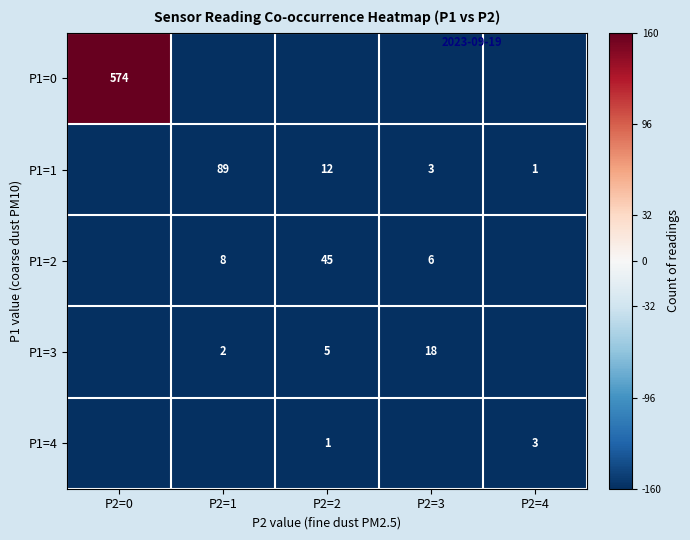

The value of P1=4 at P2=2 is 2. True or false?

False